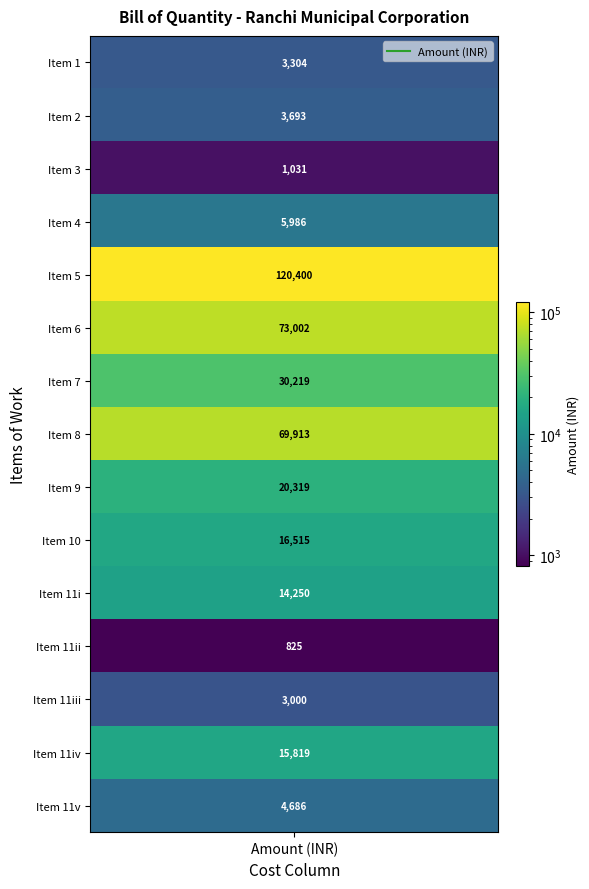

Rank the categories by value from lowest to highest.

11, 2, 12, 0, 1, 14, 3, 10, 13, 9, 8, 6, 7, 5, 4